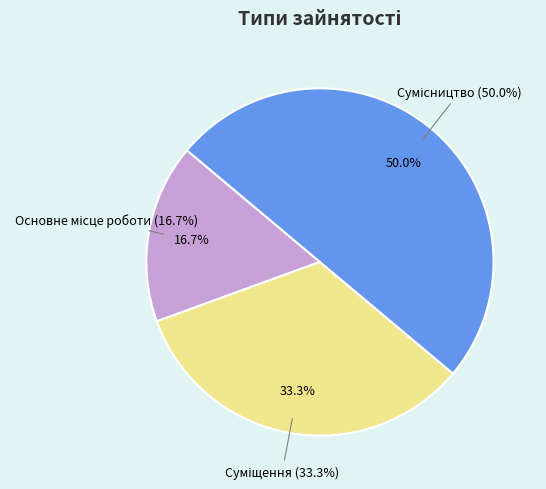

What is the largest slice in the pie chart?

Сумісництво